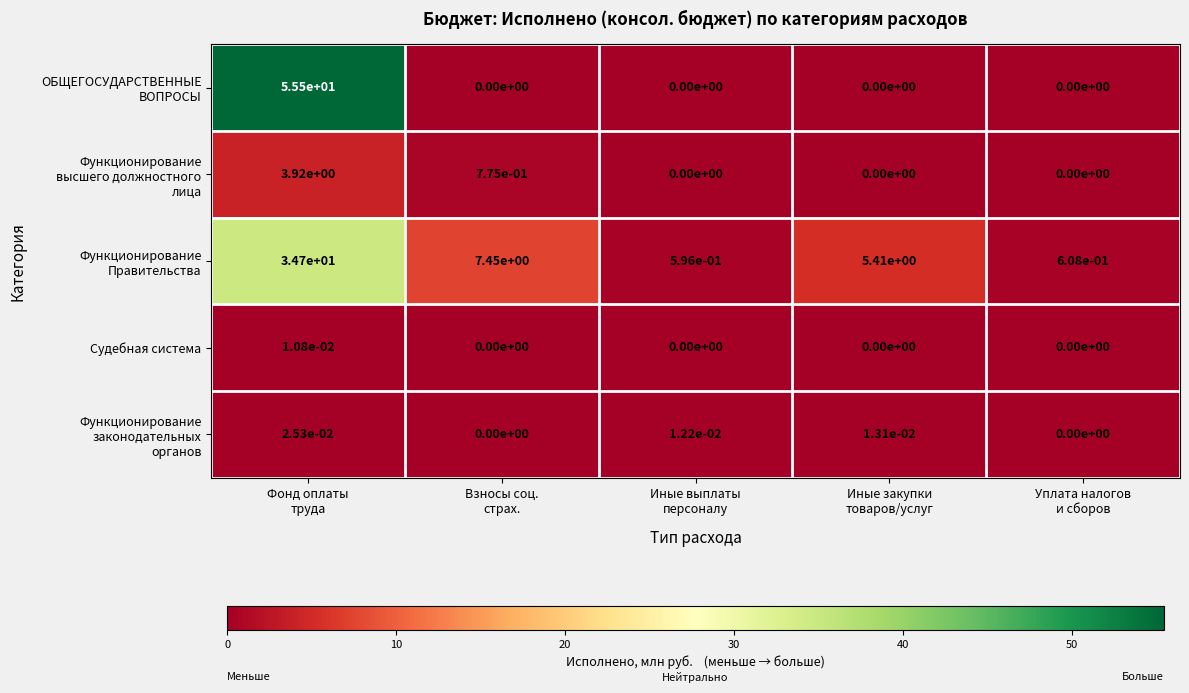

At which category is the sum across all series the highest?

Фонд оплаты
труда